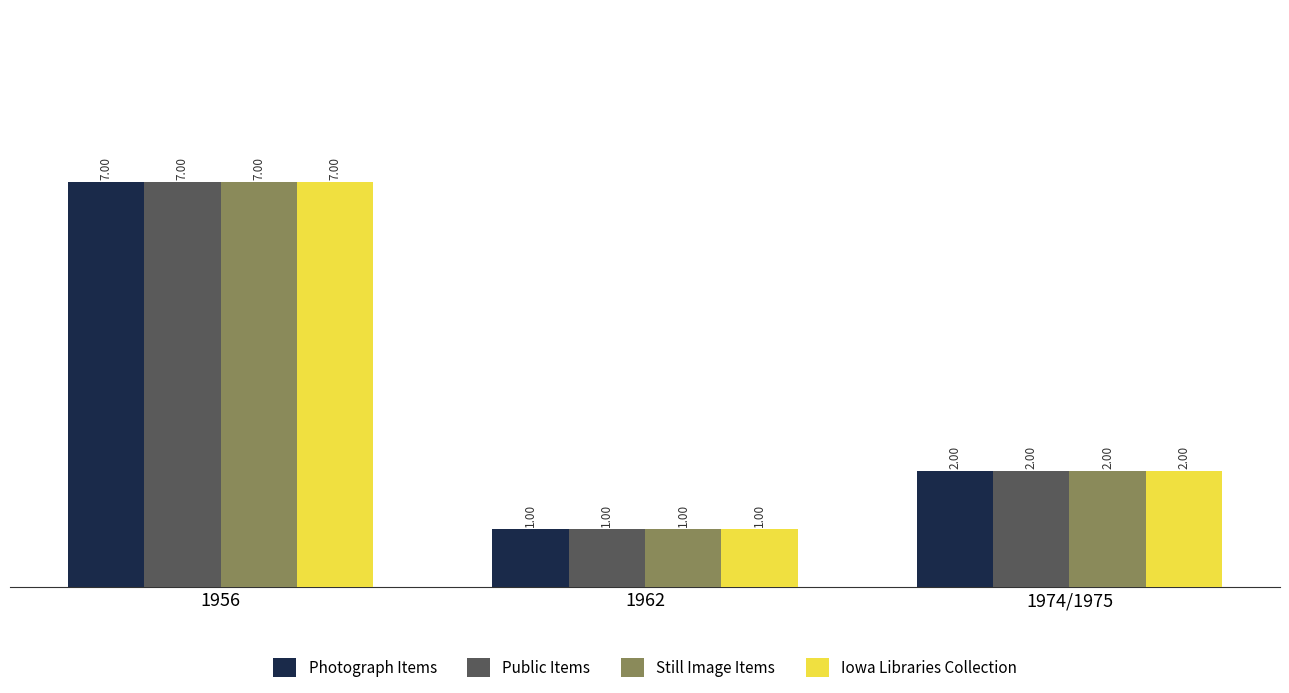

The value of Public Items at 1974/1975 is 1. True or false?

False